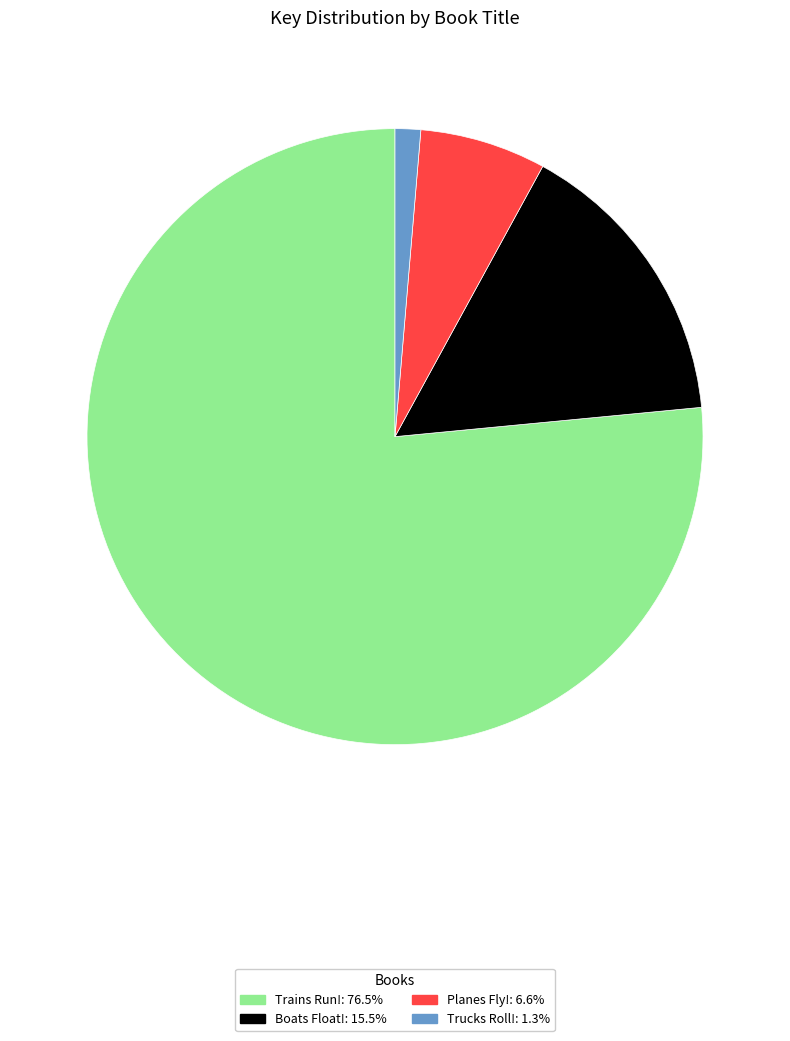

Rank the categories by value from highest to lowest.

Trains Run!, Boats Float!, Planes Fly!, Trucks Roll!